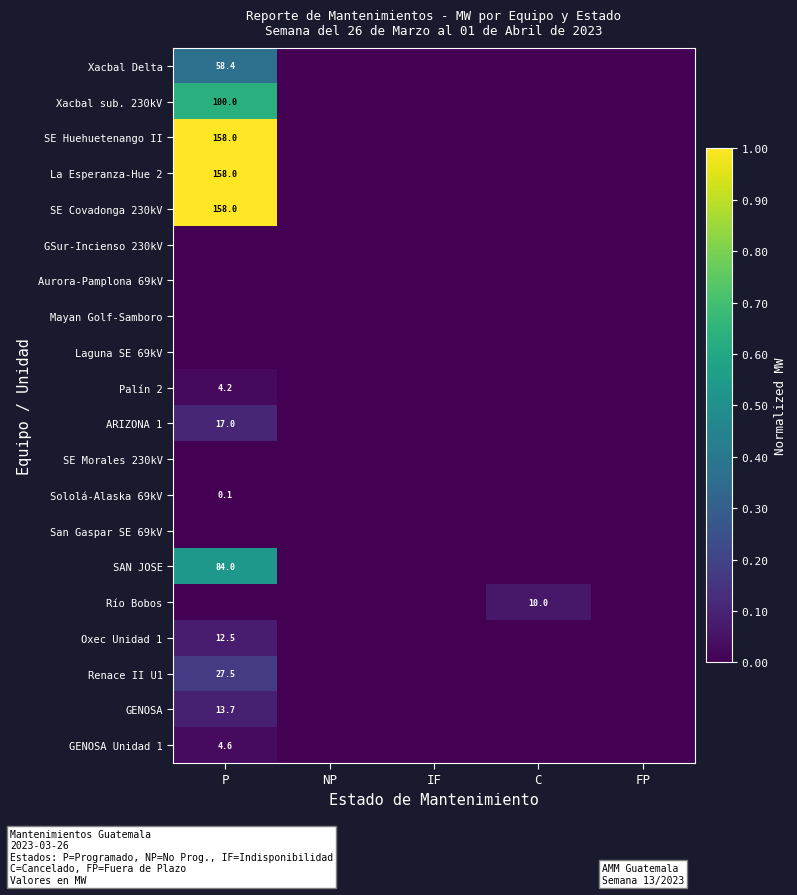

Is it true that SE Huehuetenango II equals 158.0 at P?

True